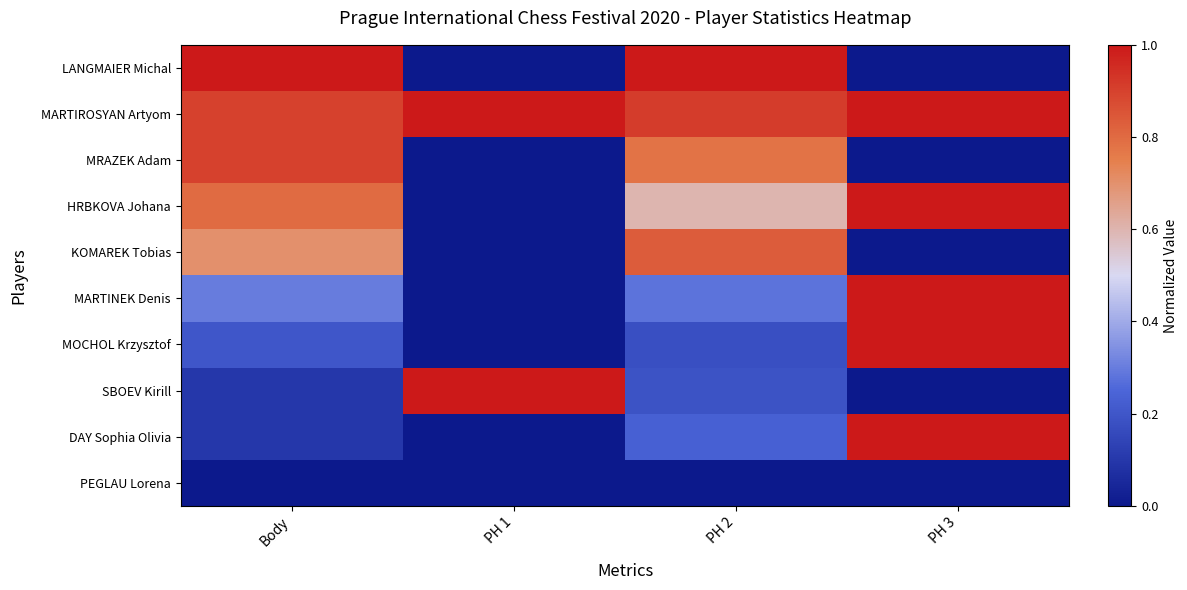

Reading right to left, transcribe all the data shown in this chart.

LANGMAIER Michal: PH 3=0.0	PH 2=1.0	PH 1=0.0	Body=1.0
MARTIROSYAN Artyom: PH 3=1.0	PH 2=0.9	PH 1=1.0	Body=0.9
MRAZEK Adam: PH 3=0.0	PH 2=0.8	PH 1=0.0	Body=0.9
HRBKOVA Johana: PH 3=1.0	PH 2=0.6	PH 1=0.0	Body=0.8
KOMAREK Tobias: PH 3=0.0	PH 2=0.8	PH 1=0.0	Body=0.7
MARTINEK Denis: PH 3=1.0	PH 2=0.3	PH 1=0.0	Body=0.3
MOCHOL Krzysztof: PH 3=1.0	PH 2=0.2	PH 1=0.0	Body=0.2
SBOEV Kirill: PH 3=0.0	PH 2=0.2	PH 1=1.0	Body=0.1
DAY Sophia Olivia: PH 3=1.0	PH 2=0.2	PH 1=0.0	Body=0.1
PEGLAU Lorena: PH 3=0.0	PH 2=0.0	PH 1=0.0	Body=0.0